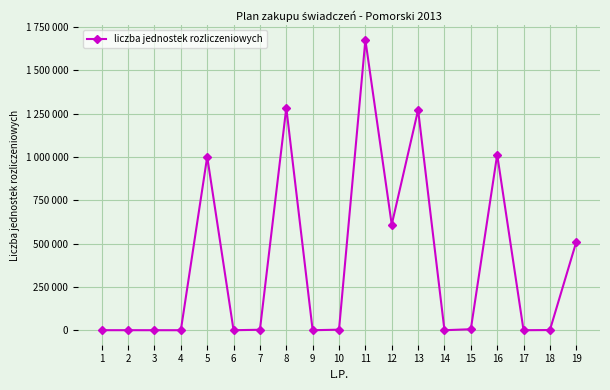

Does the chart have visible grid lines?

Yes